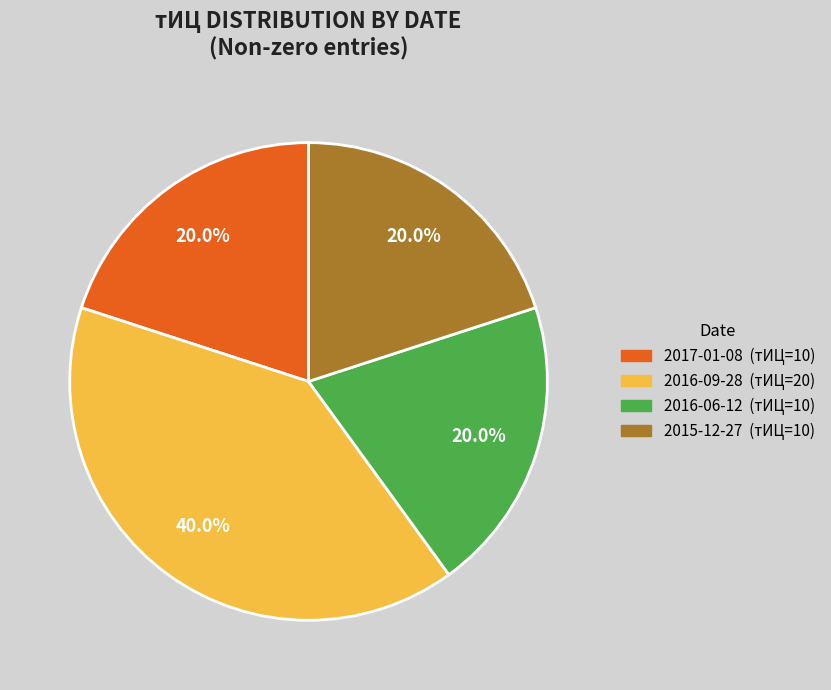

Does any single category account for the majority?

No